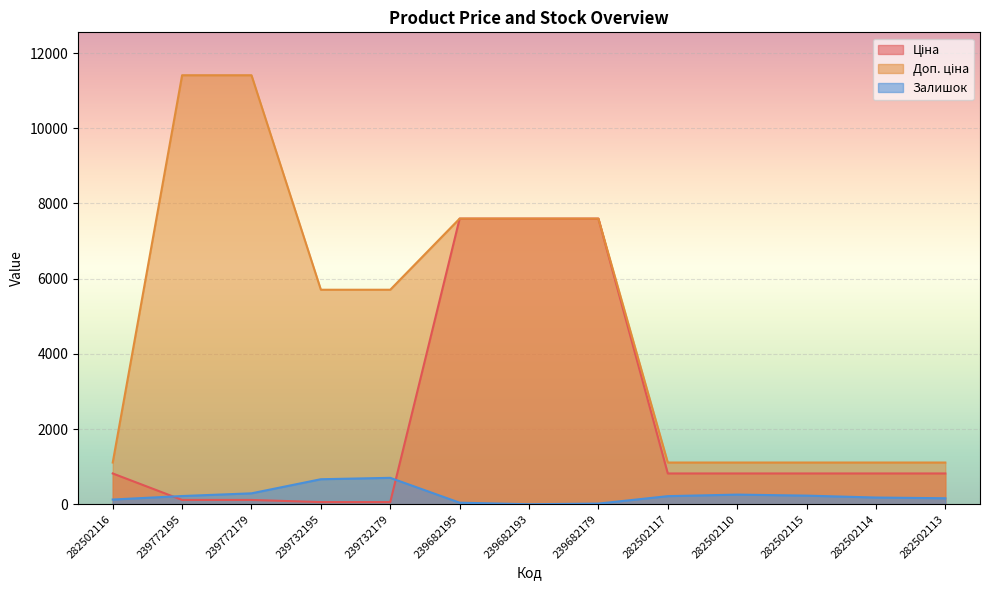

Which has a higher value, 239772179 or 282502114?

282502114